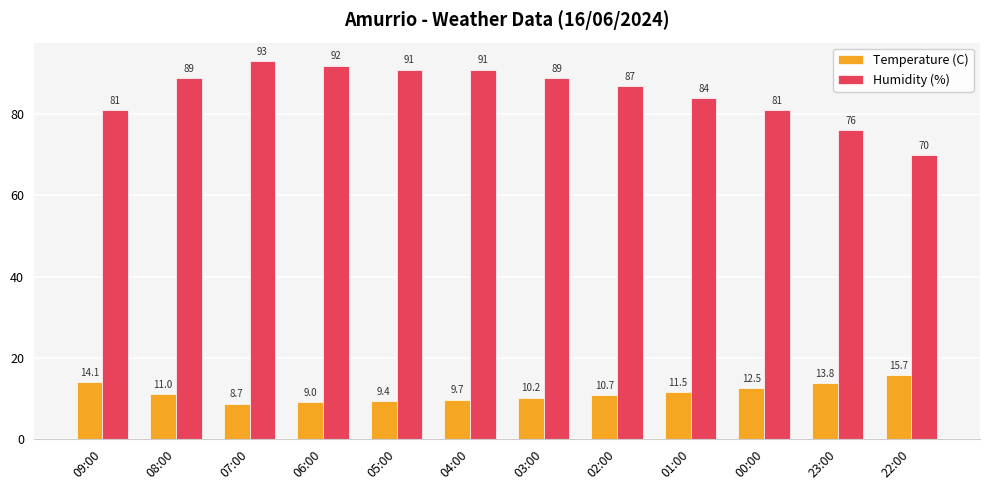

Reading left to right, extract all data points from this chart.

Temperature (C): 14.1	11.0	8.7	9.0	9.4	9.7	10.2	10.7	11.5	12.5	13.8	15.7
Humidity (%): 81.0	89.0	93.0	92.0	91.0	91.0	89.0	87.0	84.0	81.0	76.0	70.0